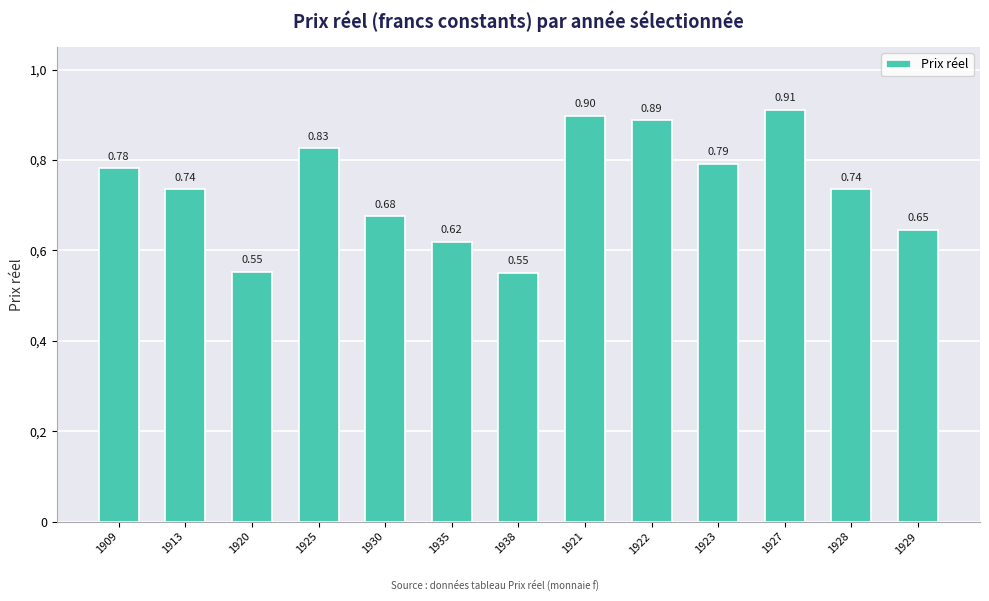

At which category does the chart reach its minimum across all series?

1938